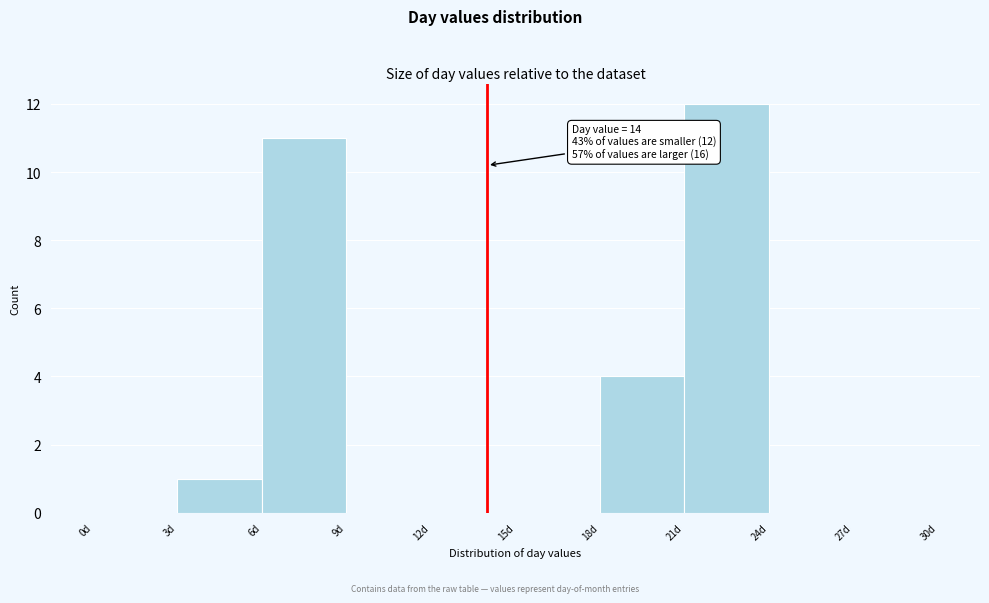

Over which range of the x-axis is the bar tallest?

21 to 24